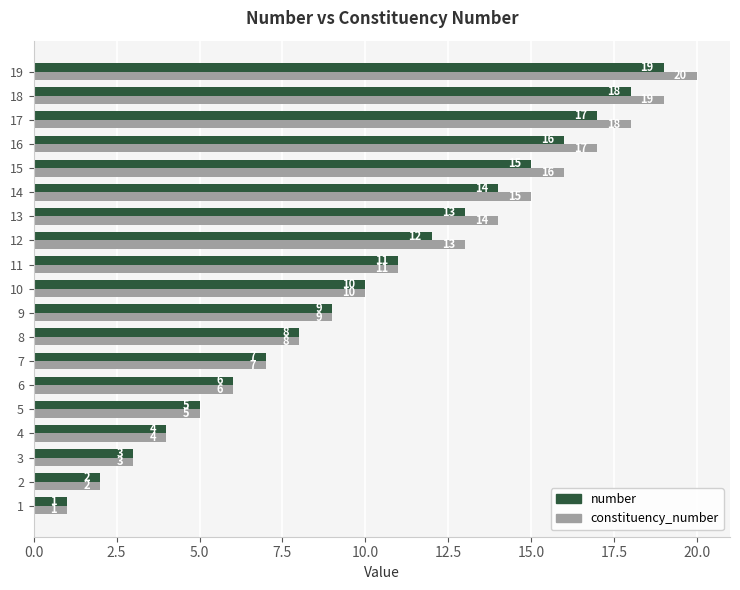

List the series in order of their peak value, highest first.

constituency_number, number